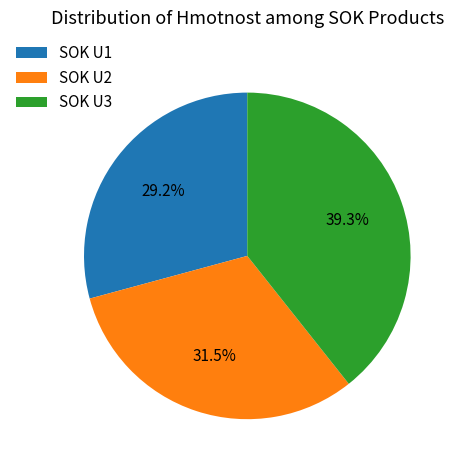

How many slices are in this pie chart?

3